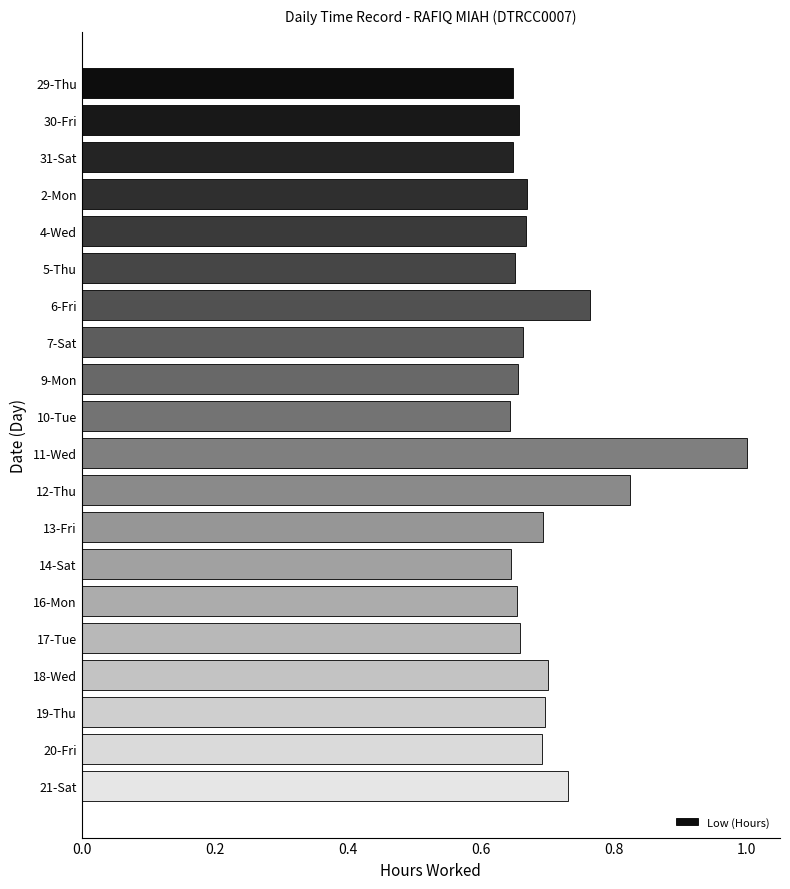

What is the label of the 12th bar from the top?

12-Thu